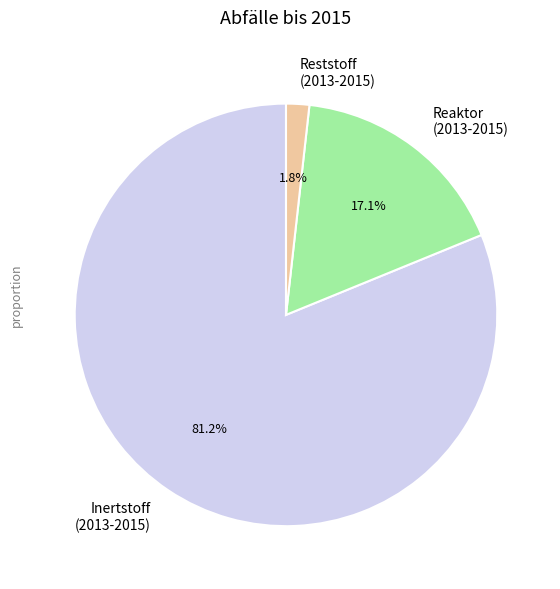

Which slice is the smallest?

Reststoff (2013-2015)